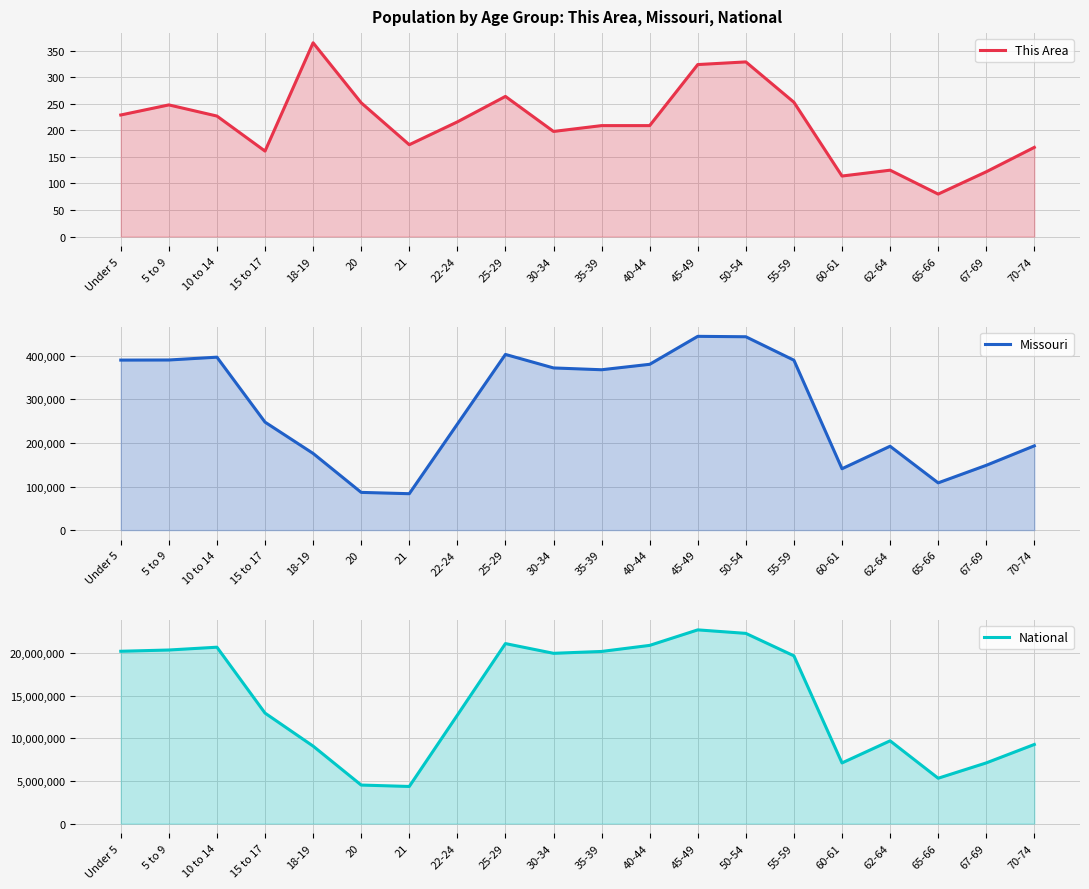

True or false: This Area and National cross at least once.

False